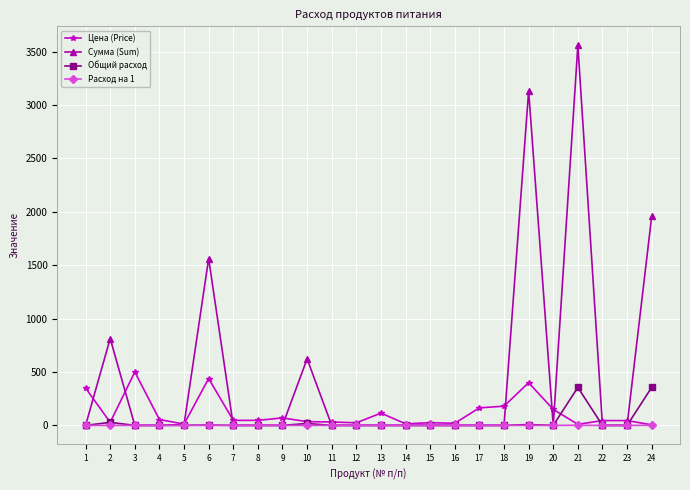

Where is Сумма (Sum) nearest to the value 1780?

24